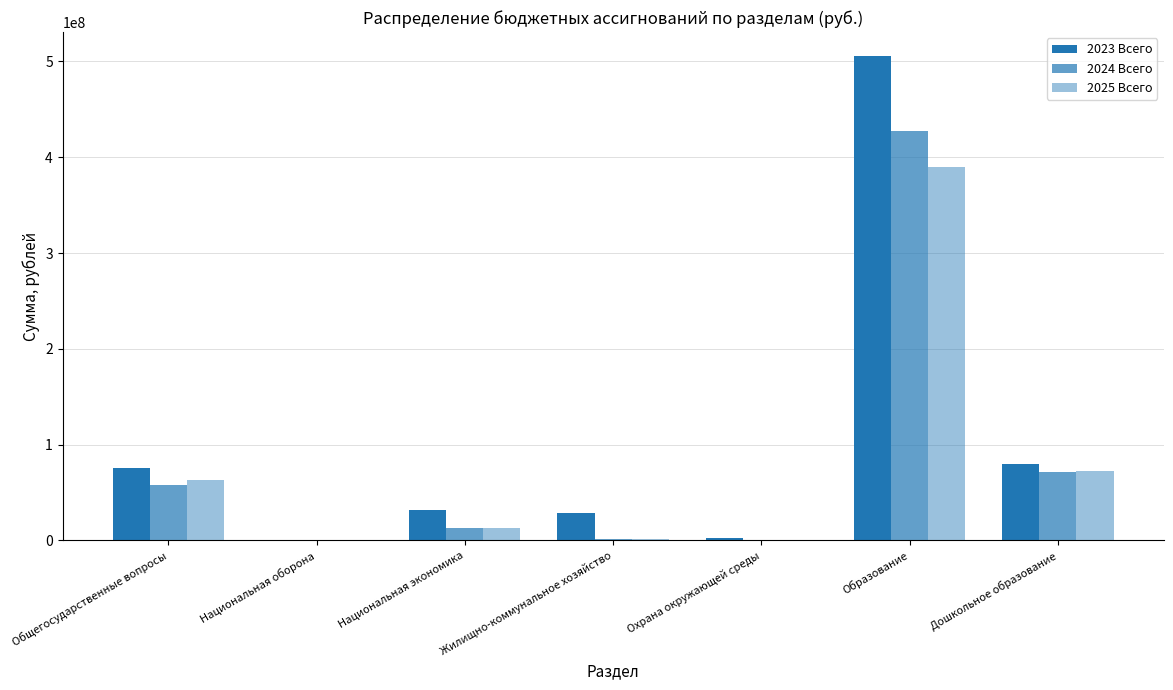

What is the difference between the highest and lowest values at Дошкольное образование?

8641410.9